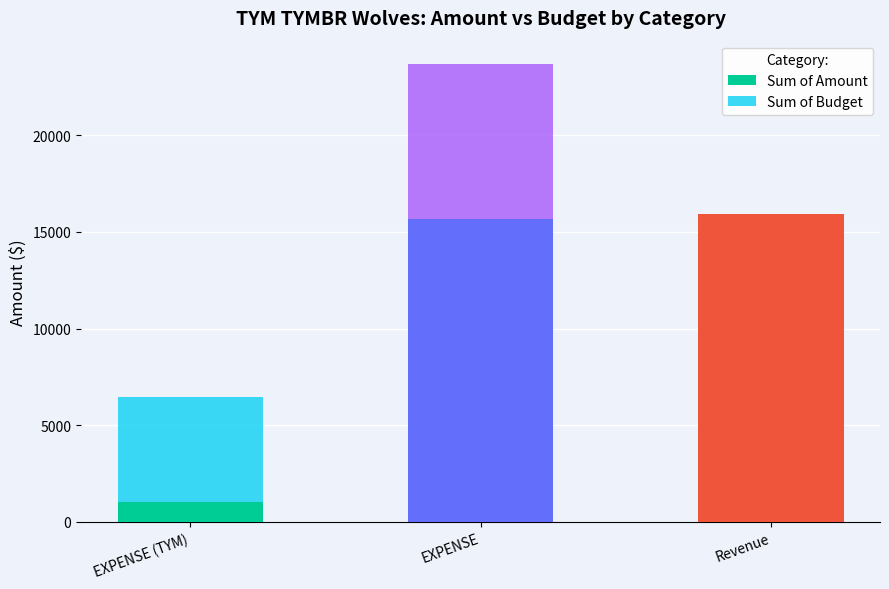

Is it true that Sum of Amount equals 20577.6 at EXPENSE?

False